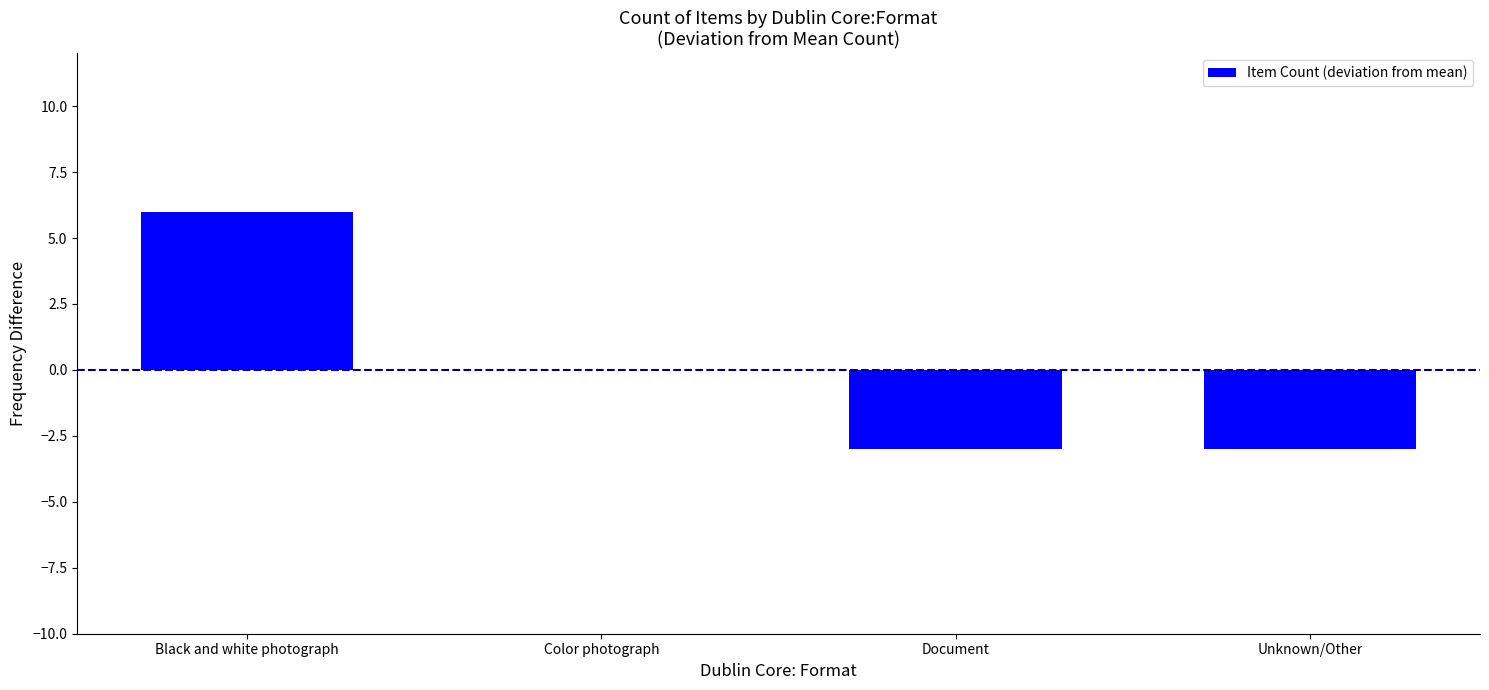

What is the sum of the values at Unknown/Other and Document?

-6